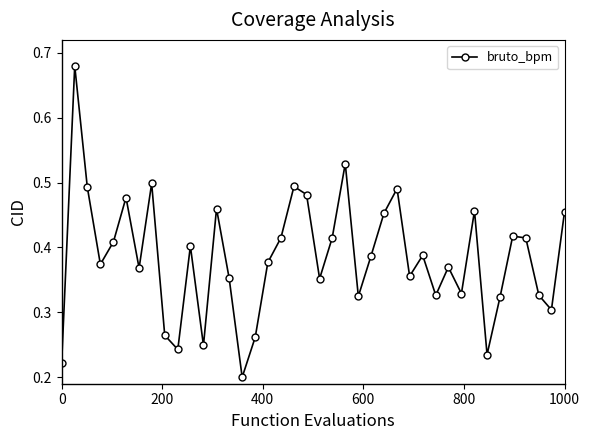

True or false: there are more than 0 points higher than both neighbors.

True